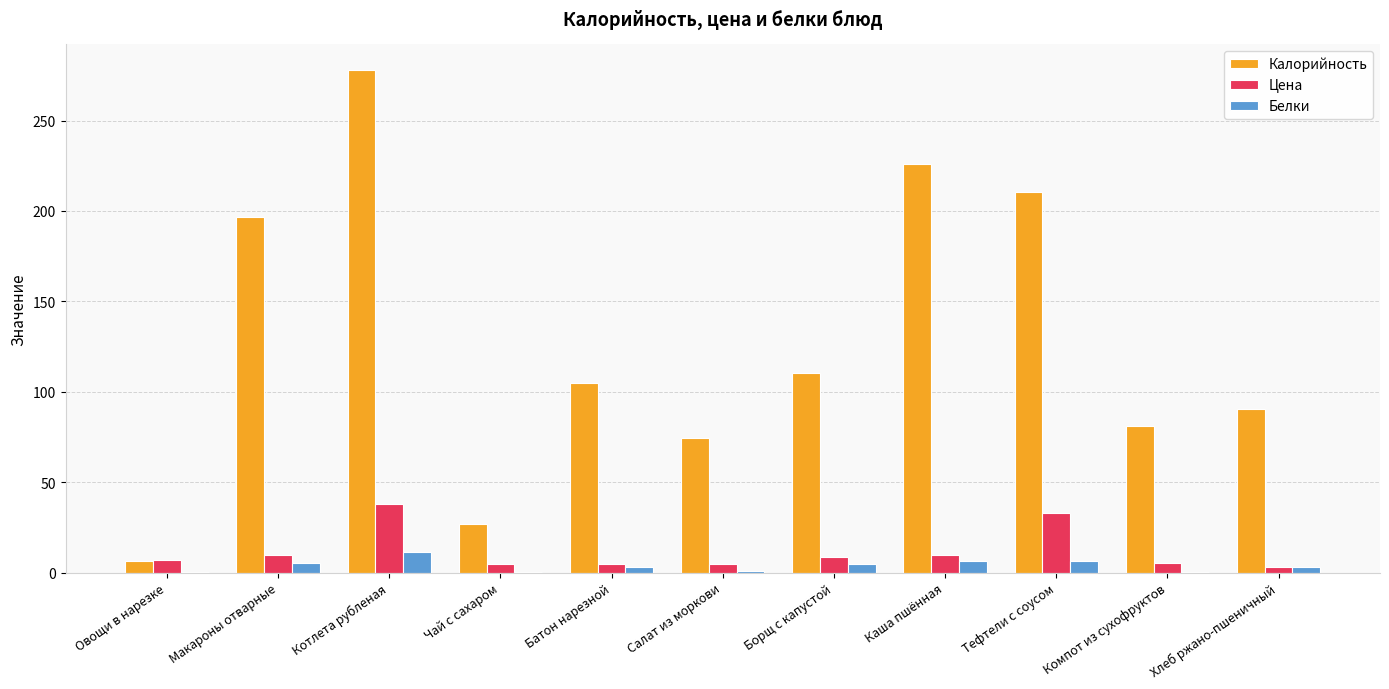

What is the difference between the Белки values at Компот из сухофруктов and Каша пшённая?

5.9